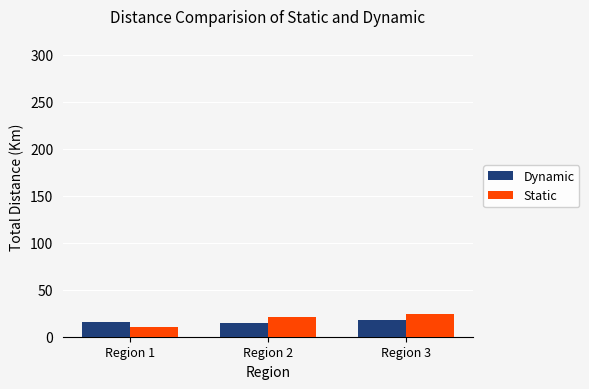

Which label corresponds to the smallest value in the chart?

Region 1